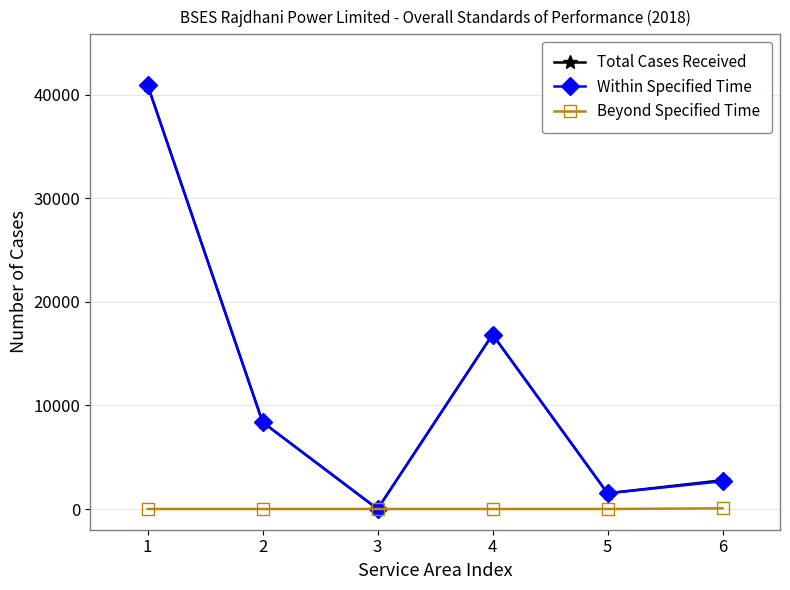

Is the value of Beyond Specified Time at 4 greater than the value of Within Specified Time at 5?

No